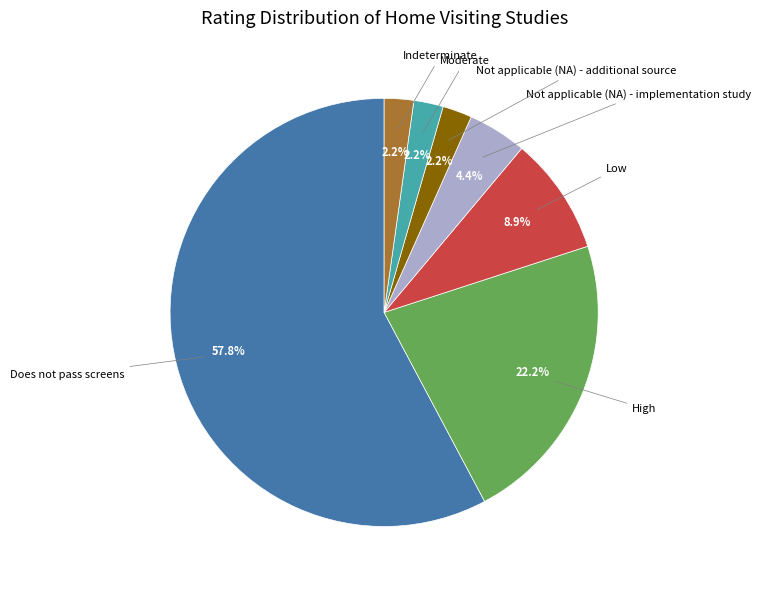

Is there any slice that represents more than half of the pie?

Yes